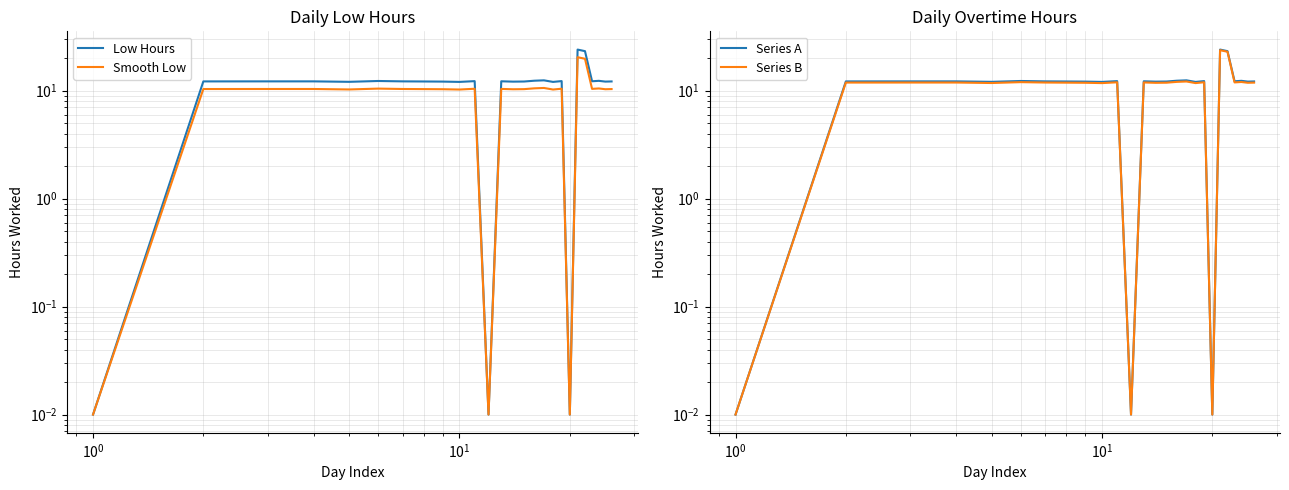

What is the total value across all series at 8?

46.4